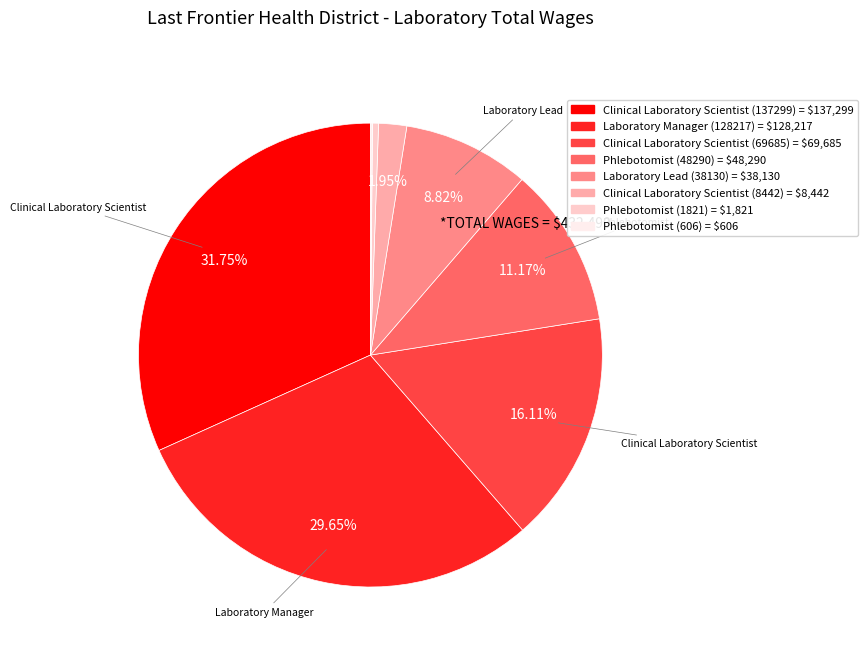

To the nearest percent, what is the combined percentage of Clinical Laboratory Scientist (8442) and Clinical Laboratory Scientist (69685)?

18%